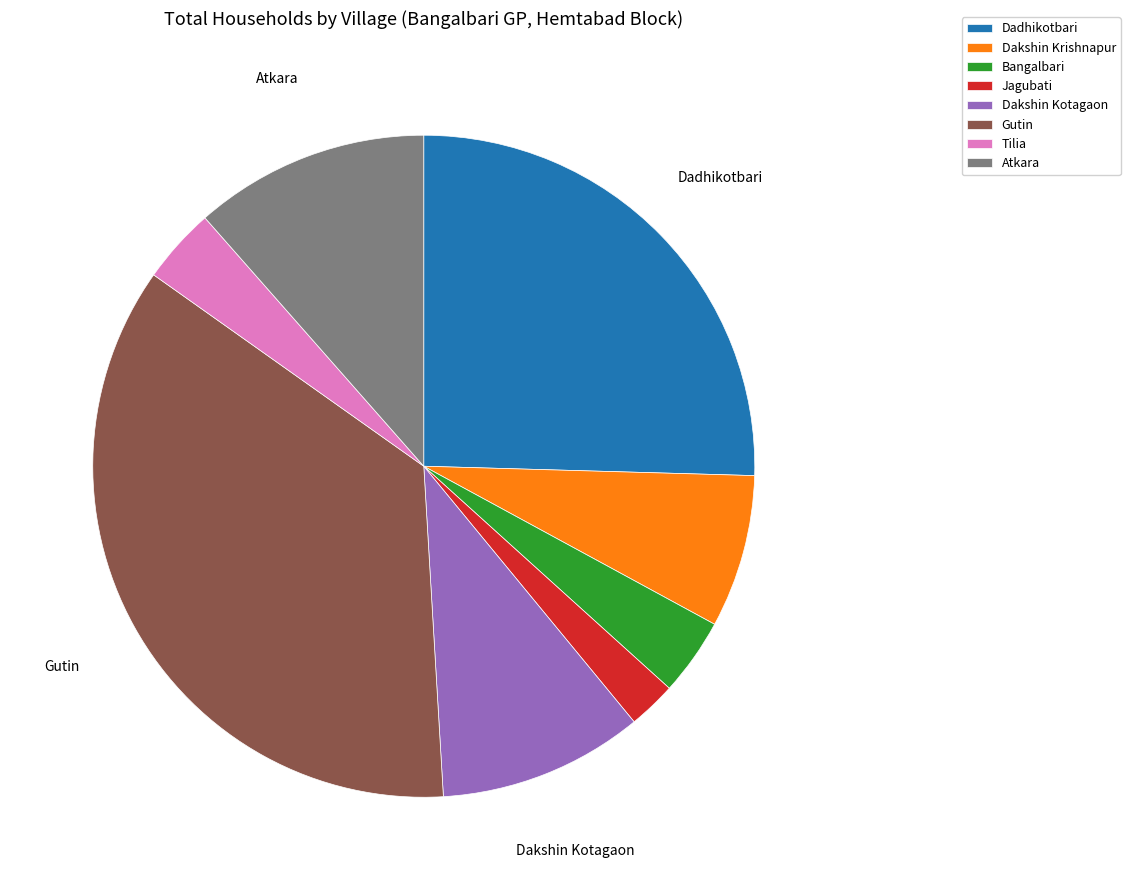

Is the sum of Gutin and Dakshin Kotagaon greater than half?

No